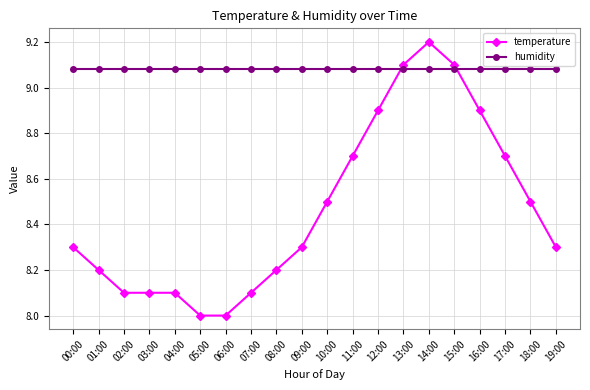

What is the label of the 13th point from the left?

12:00